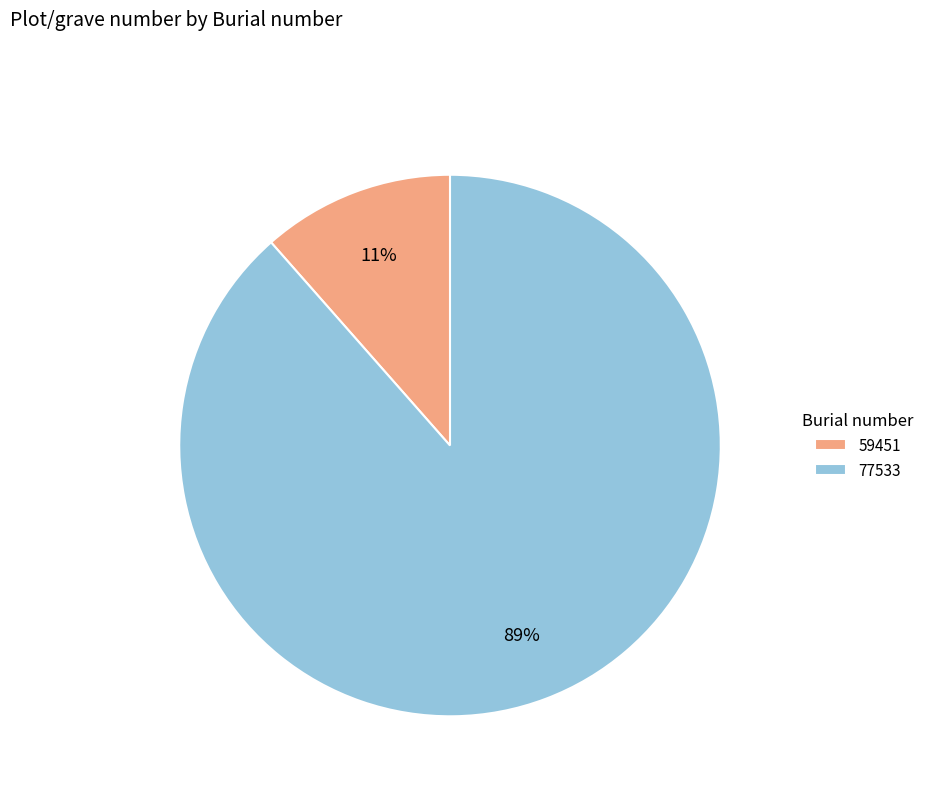

The 59451 slice represents 11% of the pie. True or false?

True